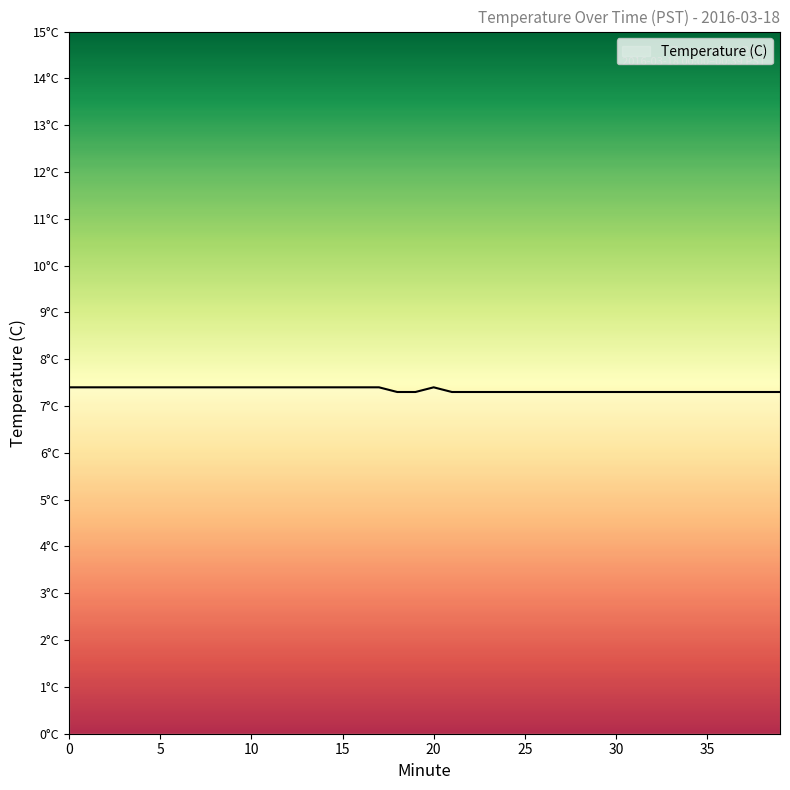

Does the chart display data point markers on the line(s)?

No